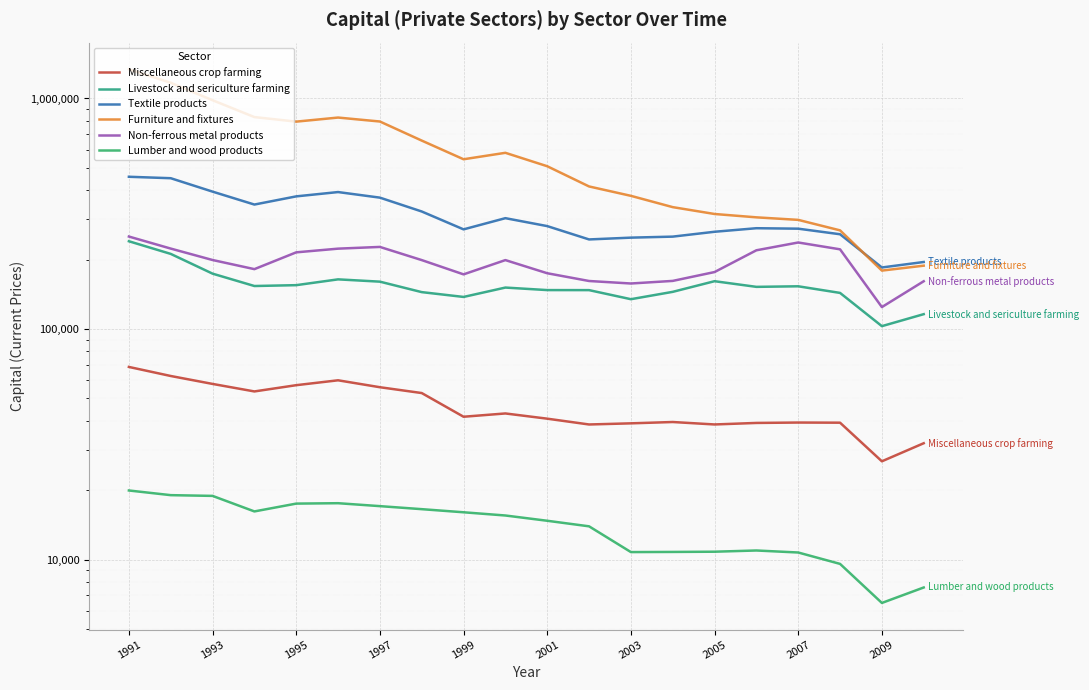

The Non-ferrous metal products series shows 97124.4 at 2005. True or false?

False